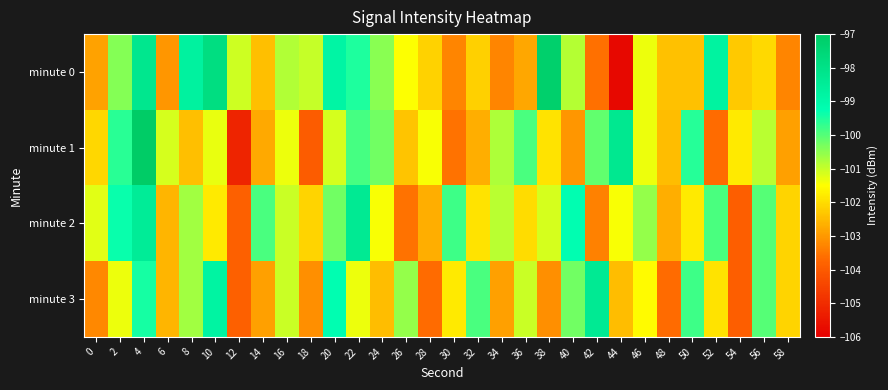

How many data points does each series have?

30